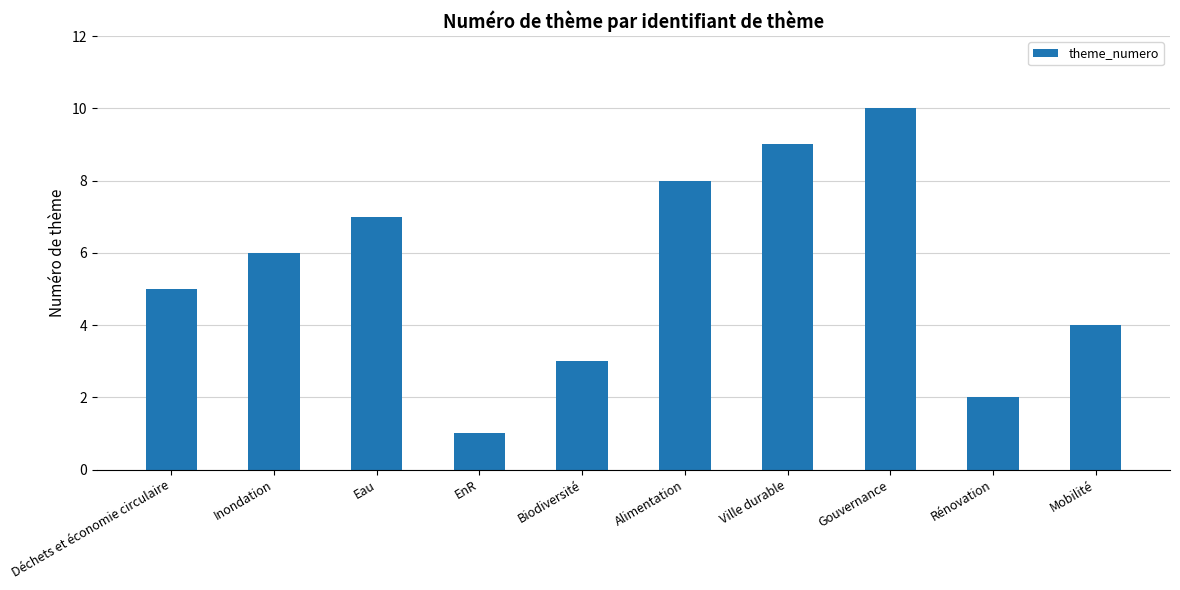

Reading left to right, transcribe all the data shown in this chart.

5	6	7	1	3	8	9	10	2	4